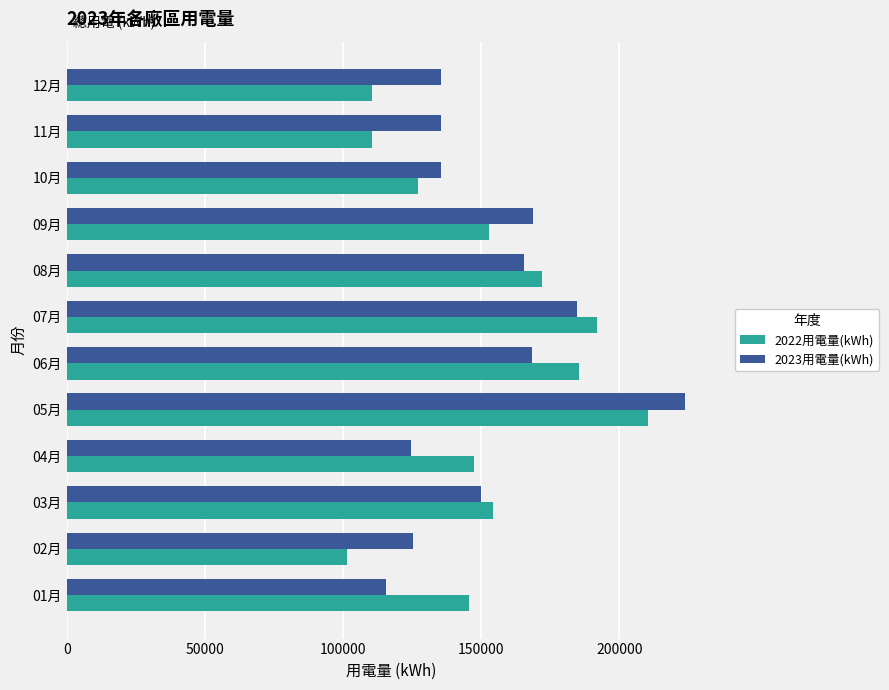

At which category is the sum across all series the highest?

05月